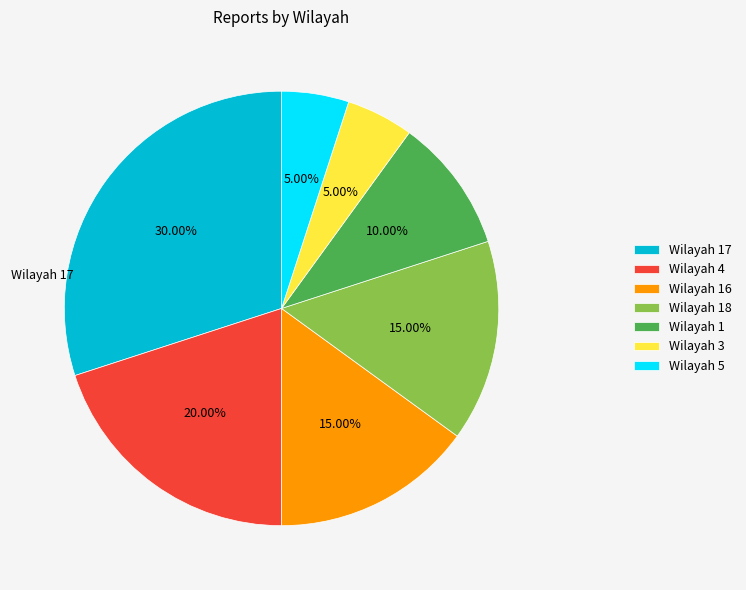

Does any single category account for the majority?

No